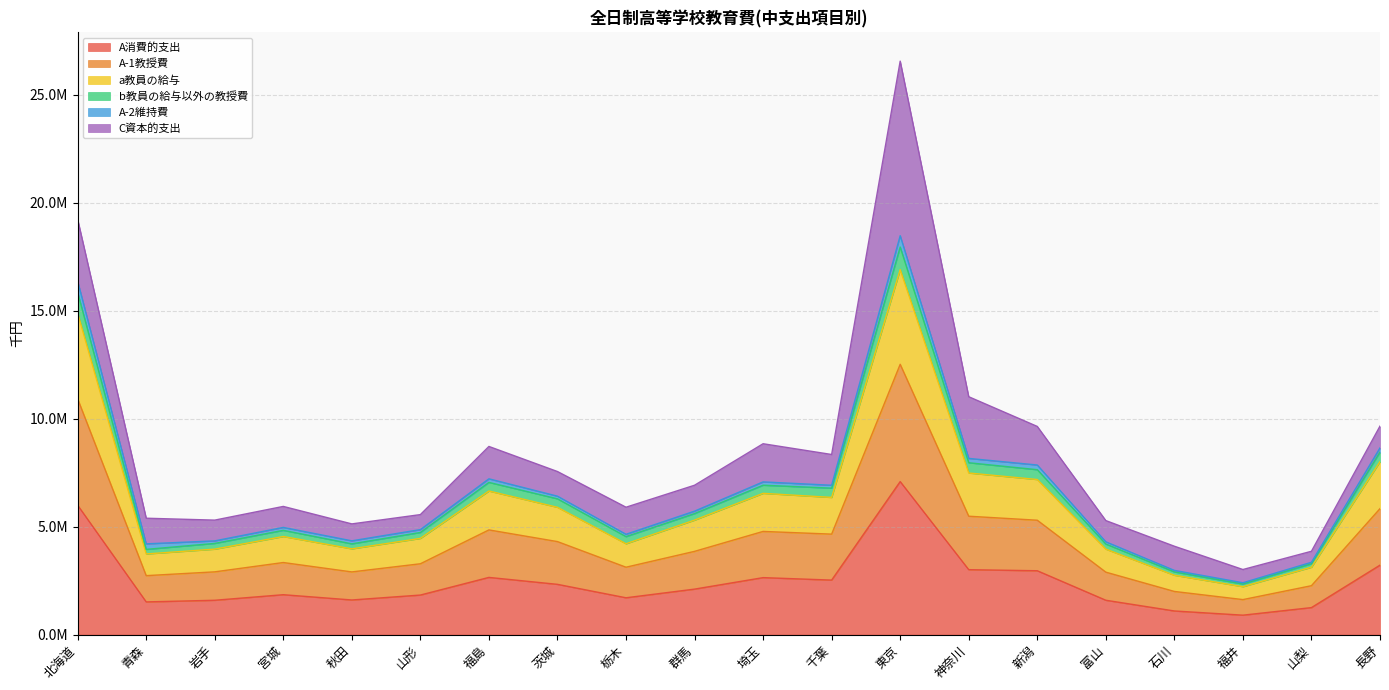

Does the chart have visible grid lines?

Yes